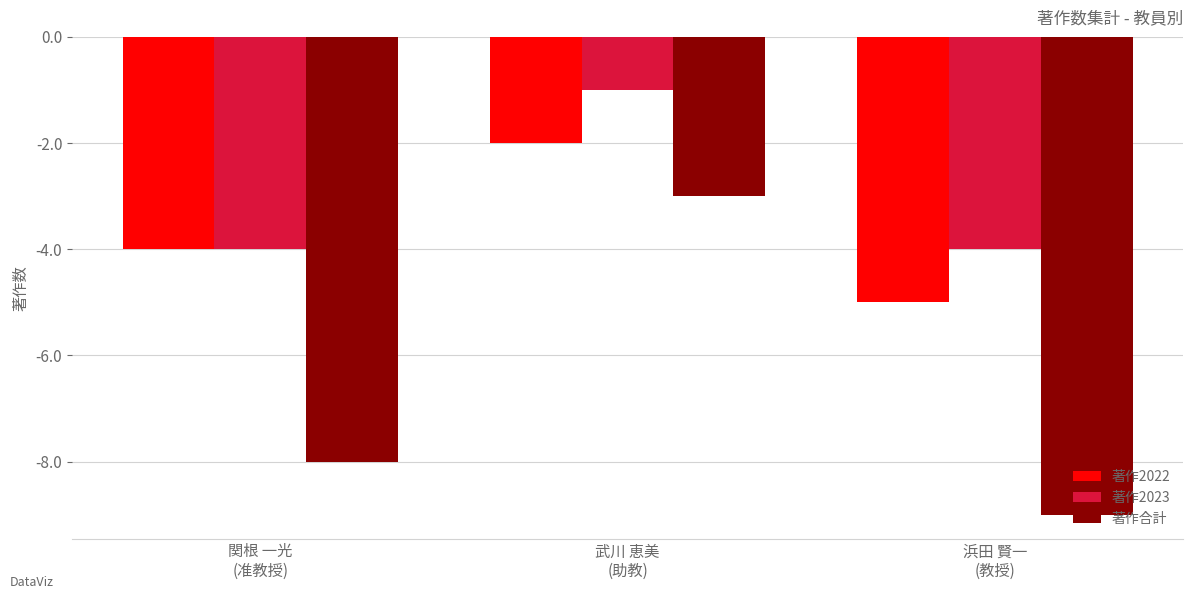

What is the sum of the 著作合計 values at 武川 恵美
(助教) and 関根 一光
(准教授)?

-11